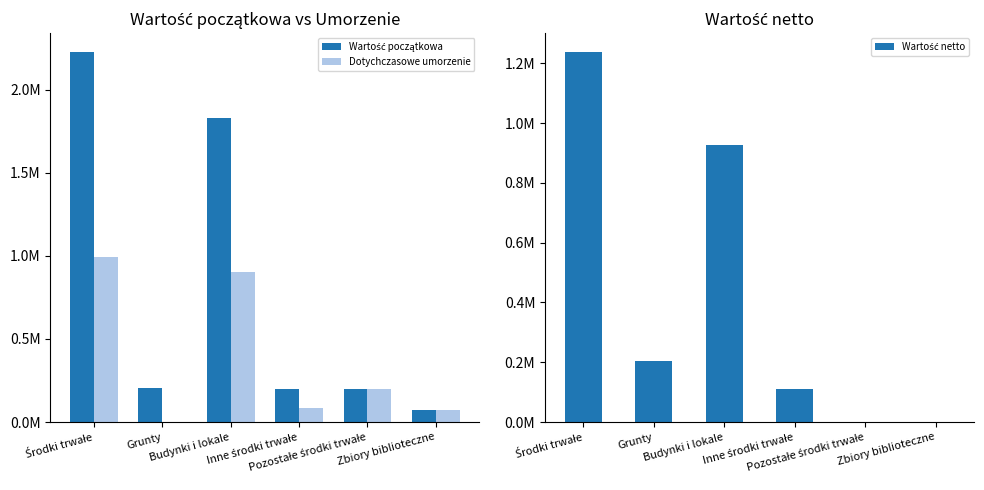

At which label does Wartość początkowa first exceed 202656?

Środki trwałe